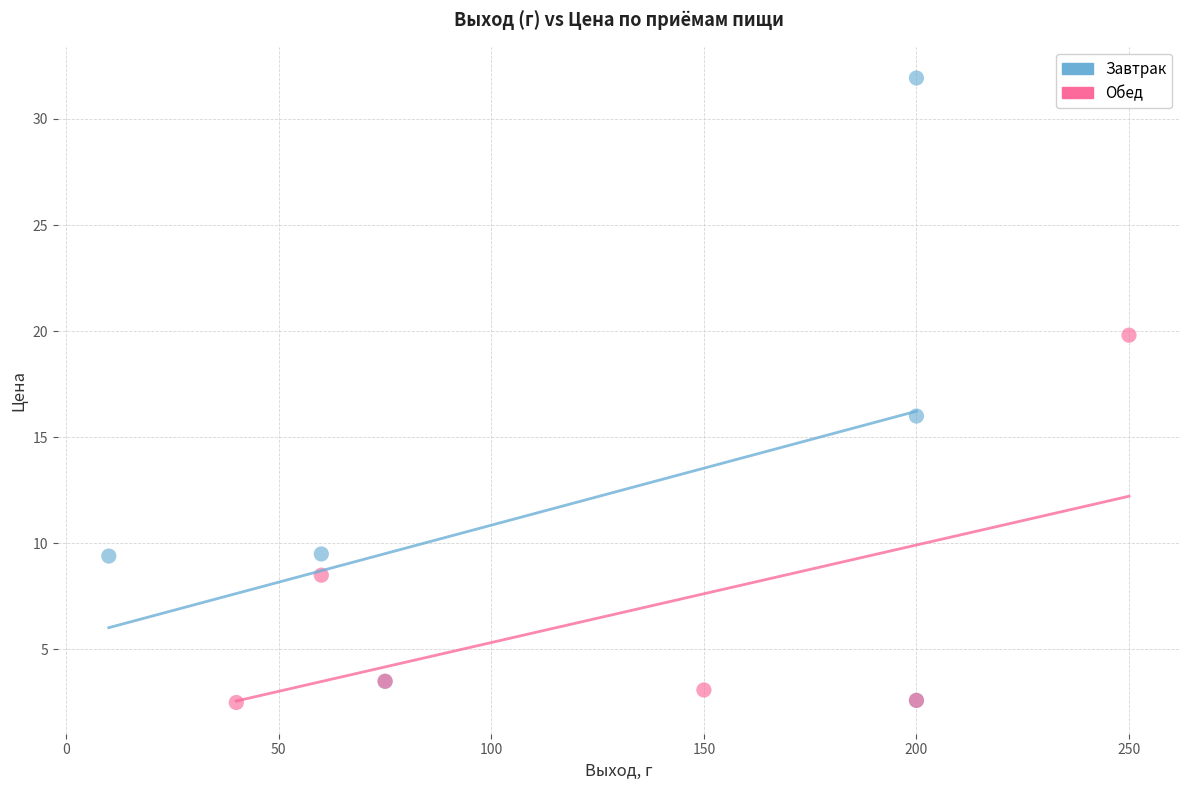

Which series has the widest spread of Y values?

Завтрак